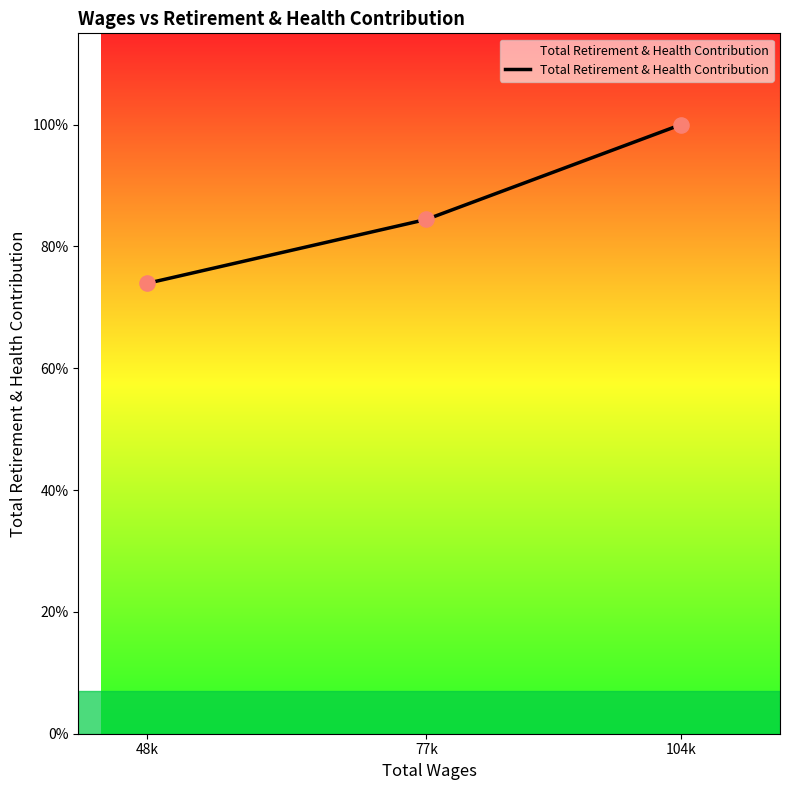

Approximately how many times larger is the value at 104k compared to 77k?

1.2